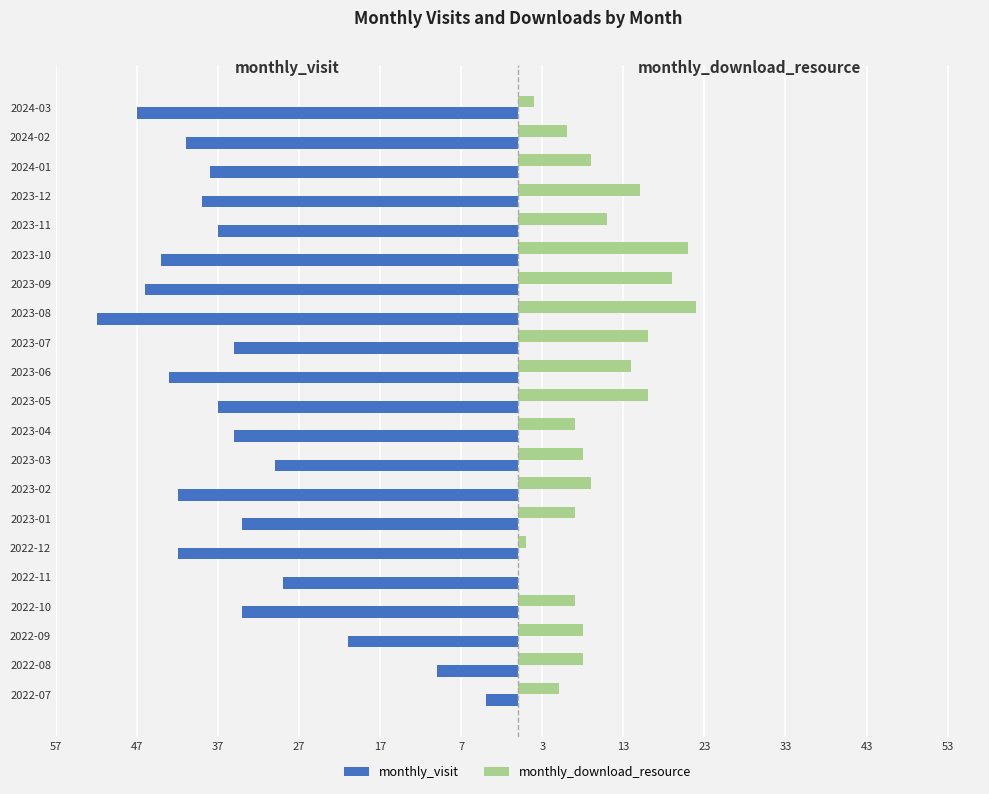

What is the sum of all monthly_visit values?

-740